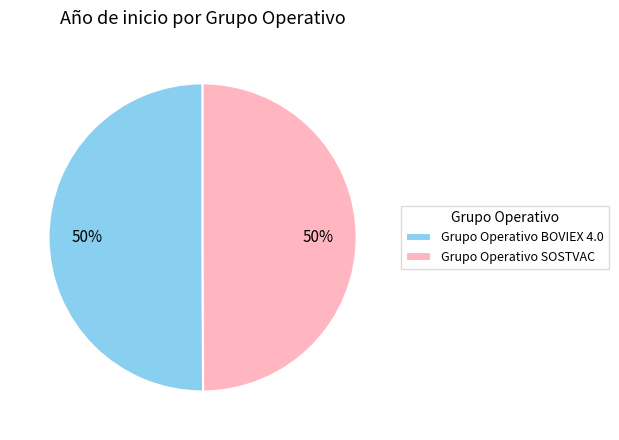

True or false: Grupo Operativo BOVIEX 4.0 accounts for 50% of the total.

True